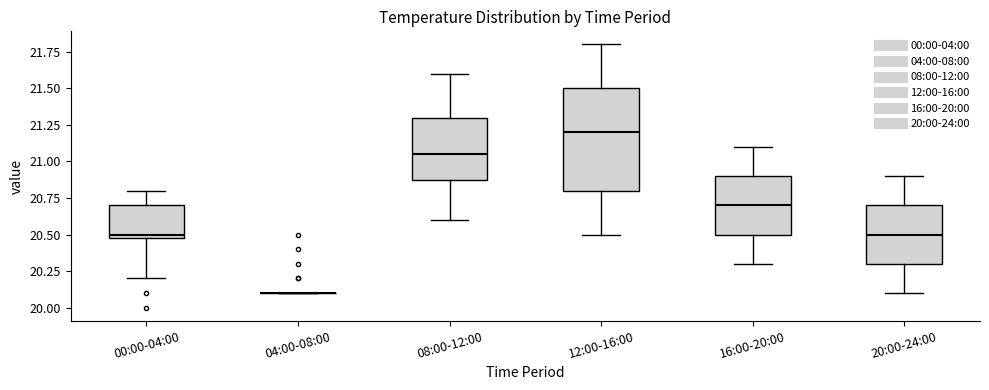

Reading left to right, read every box against the y-axis: the position of its median line, the range the box covers, and the ends of its whiskers. The values are not printed on the chart, so give them approximately, as read against the axis.

00:00-04:00: median 20.50 (just above the box's lower edge), box 20.50 to 20.70, whiskers 20.20 to 20.80
04:00-08:00: box collapsed to a line at 20.10, whiskers 20.10 to 20.10
08:00-12:00: median 21.05, box 20.90 to 21.30, whiskers 20.60 to 21.60
12:00-16:00: median 21.20, box 20.80 to 21.50, whiskers 20.50 to 21.80
16:00-20:00: median 20.70, box 20.50 to 20.90, whiskers 20.30 to 21.10
20:00-24:00: median 20.50, box 20.30 to 20.70, whiskers 20.10 to 20.90